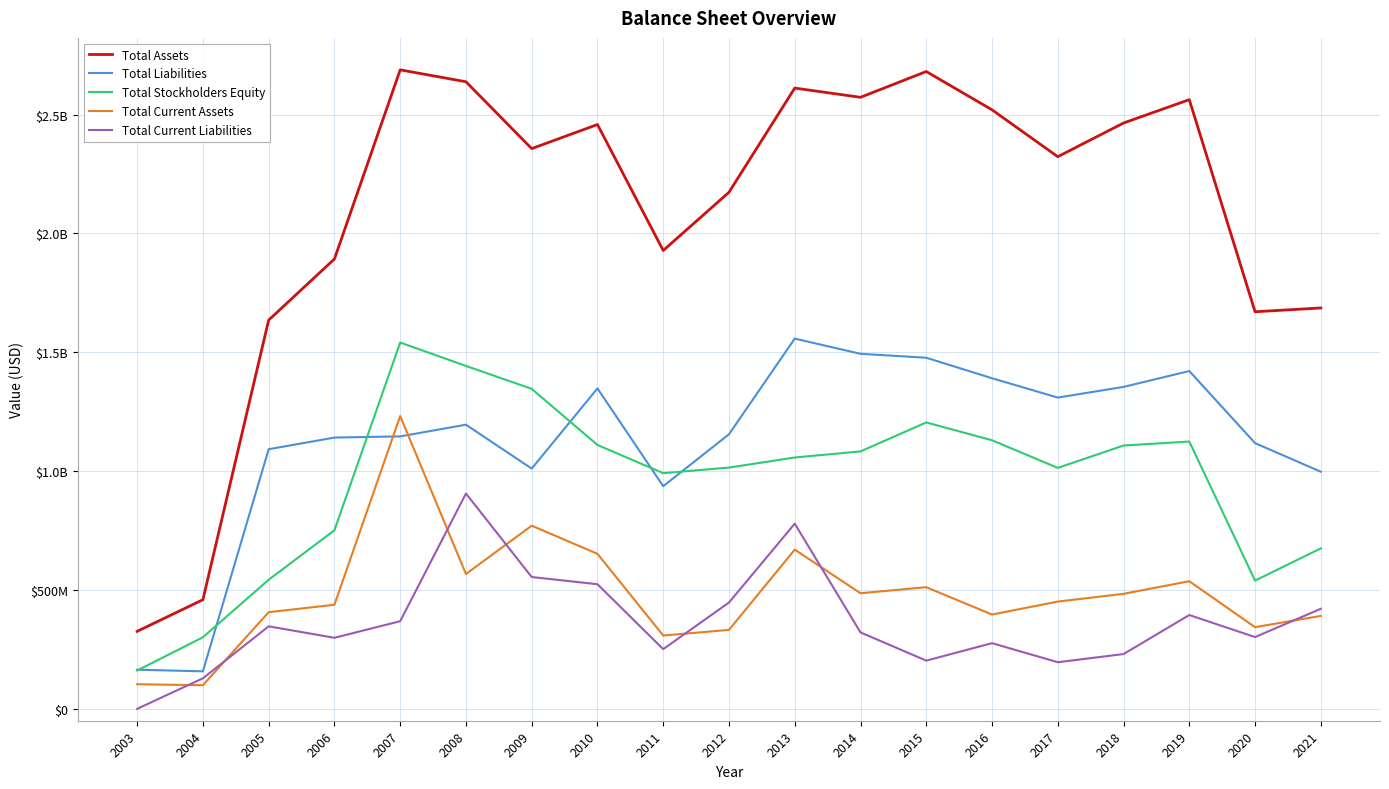

What is the total value across all series at 2007?

6976755070.2